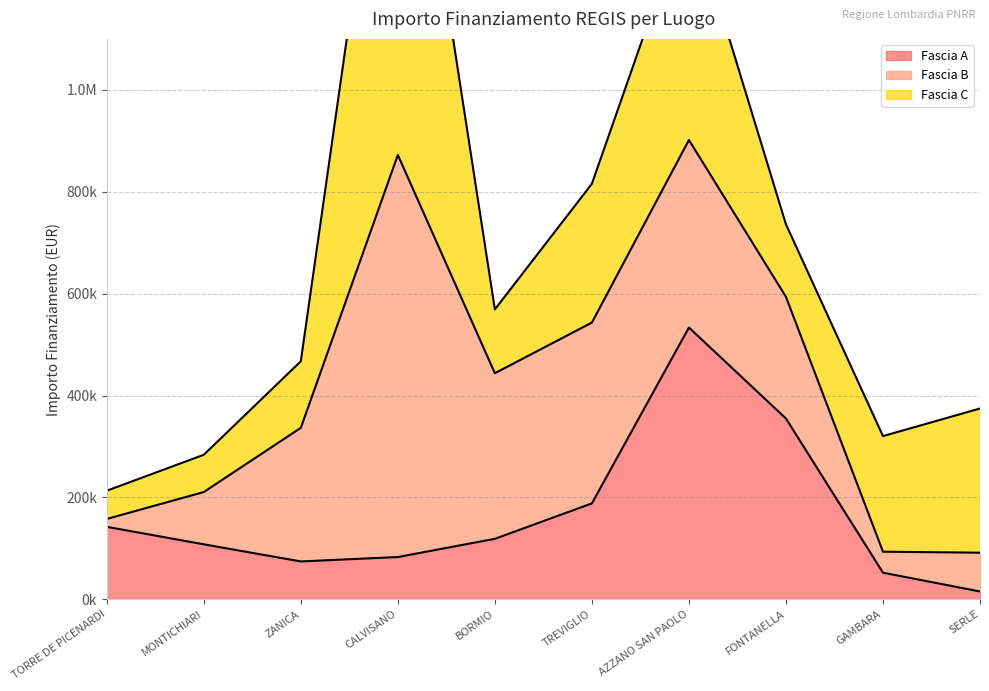

Between FONTANELLA and GAMBARA, which is larger?

FONTANELLA